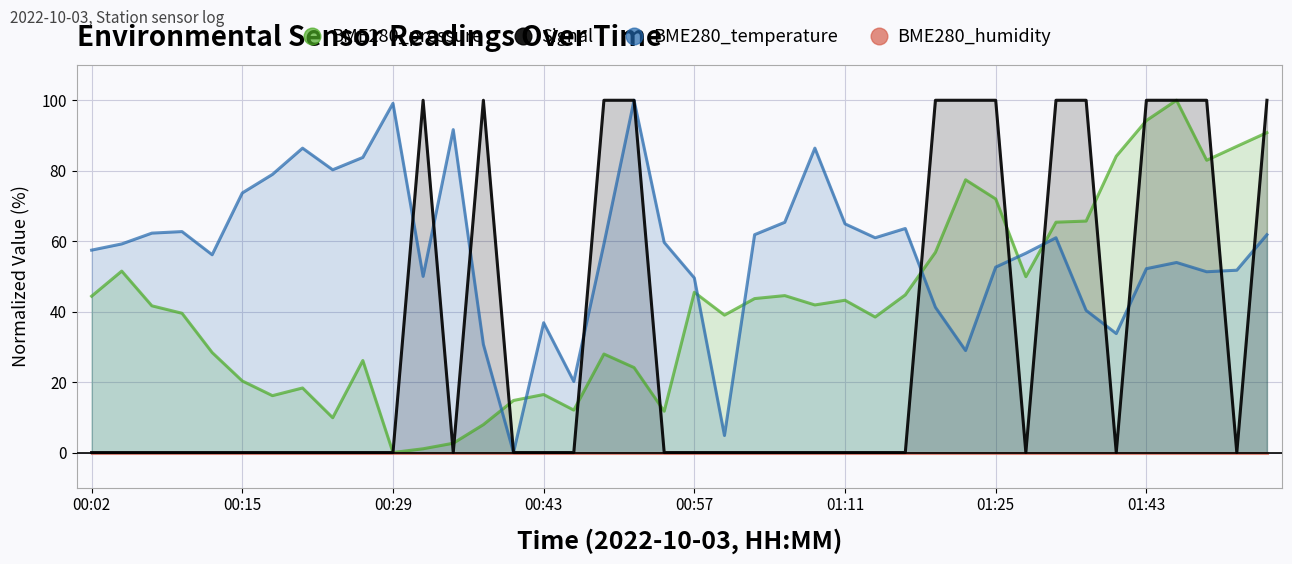

Is the value of Signal at 01:25 greater than the value of BME280_temperature at 01:11?

Yes